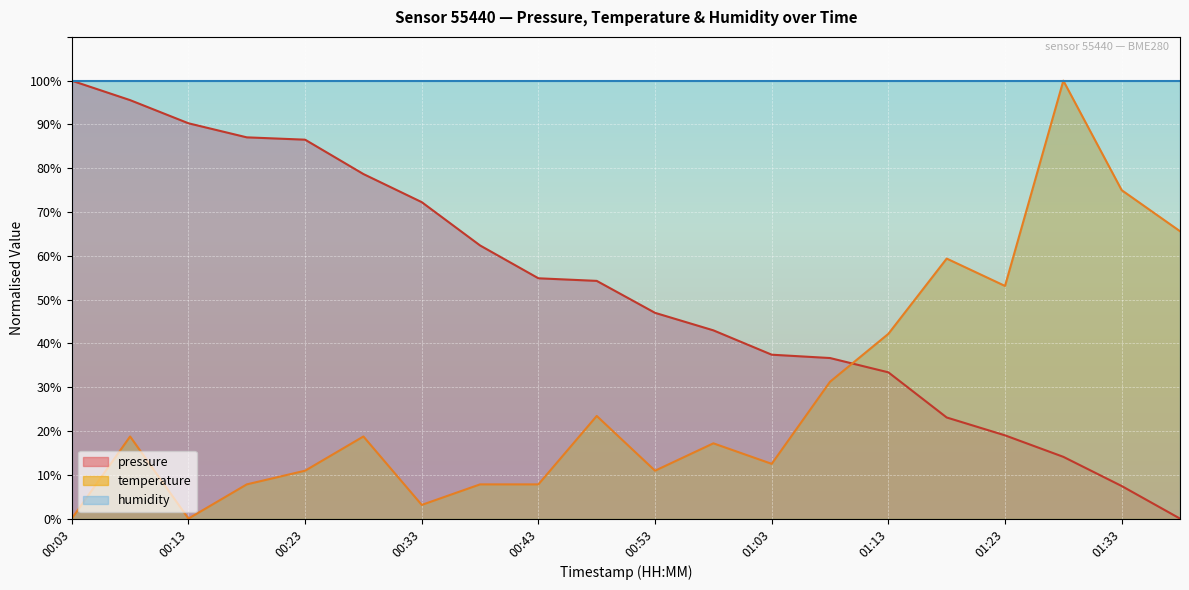

At which label does pressure reach its peak?

00:03